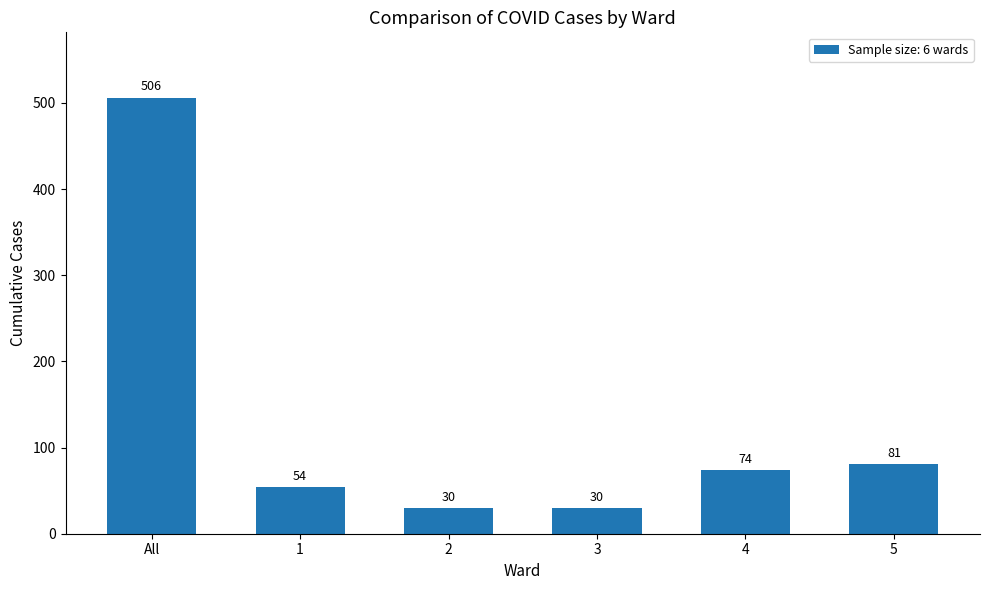

Are the bars grouped side by side (vs. stacked)?

No